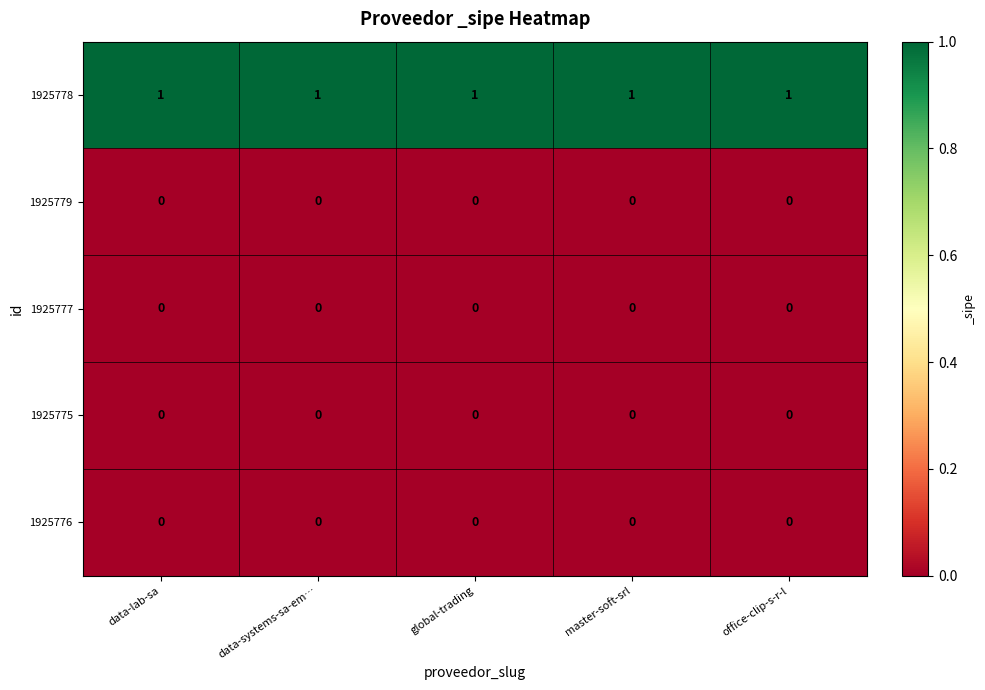

Is it true that 1925778 equals 2 at global-trading?

False